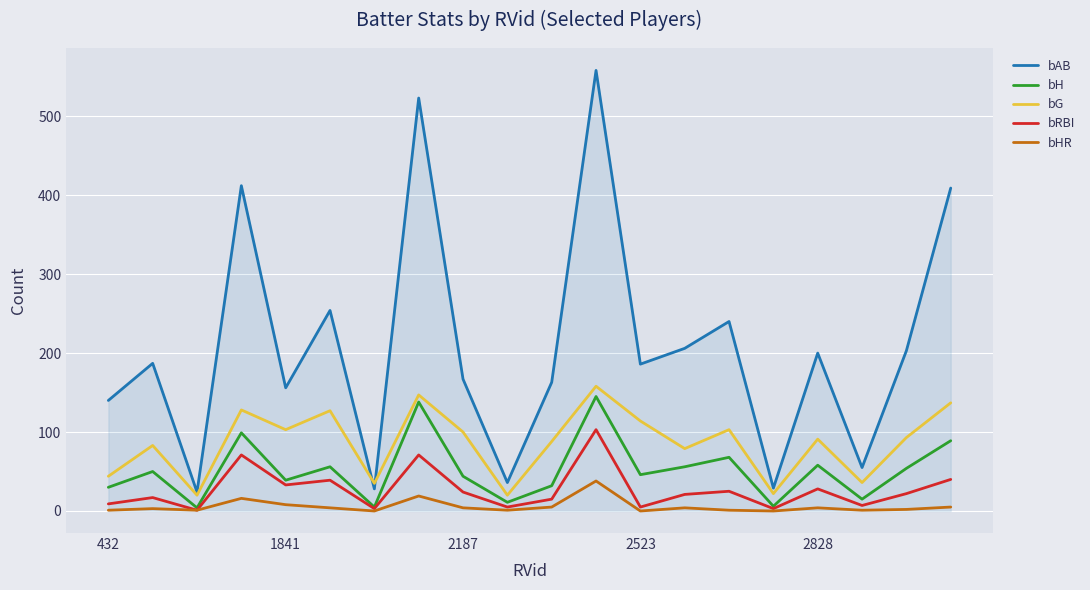

True or false: bAB and bRBI cross at least once.

False